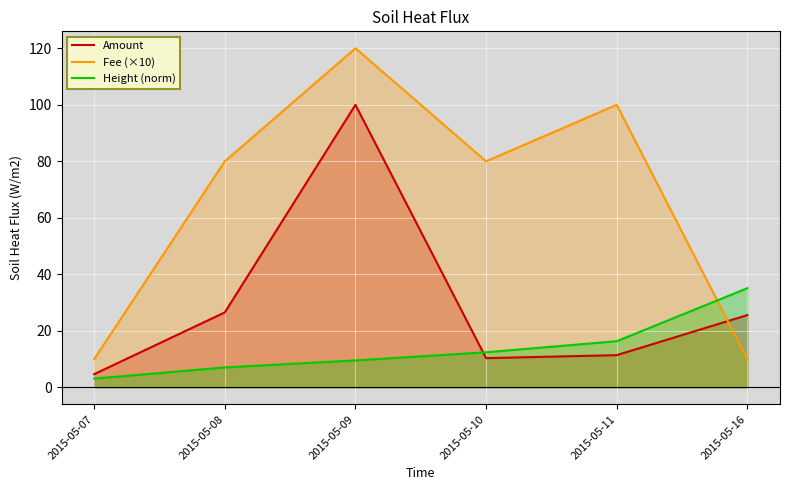

True or false: Height (norm) and Amount cross at least once.

True